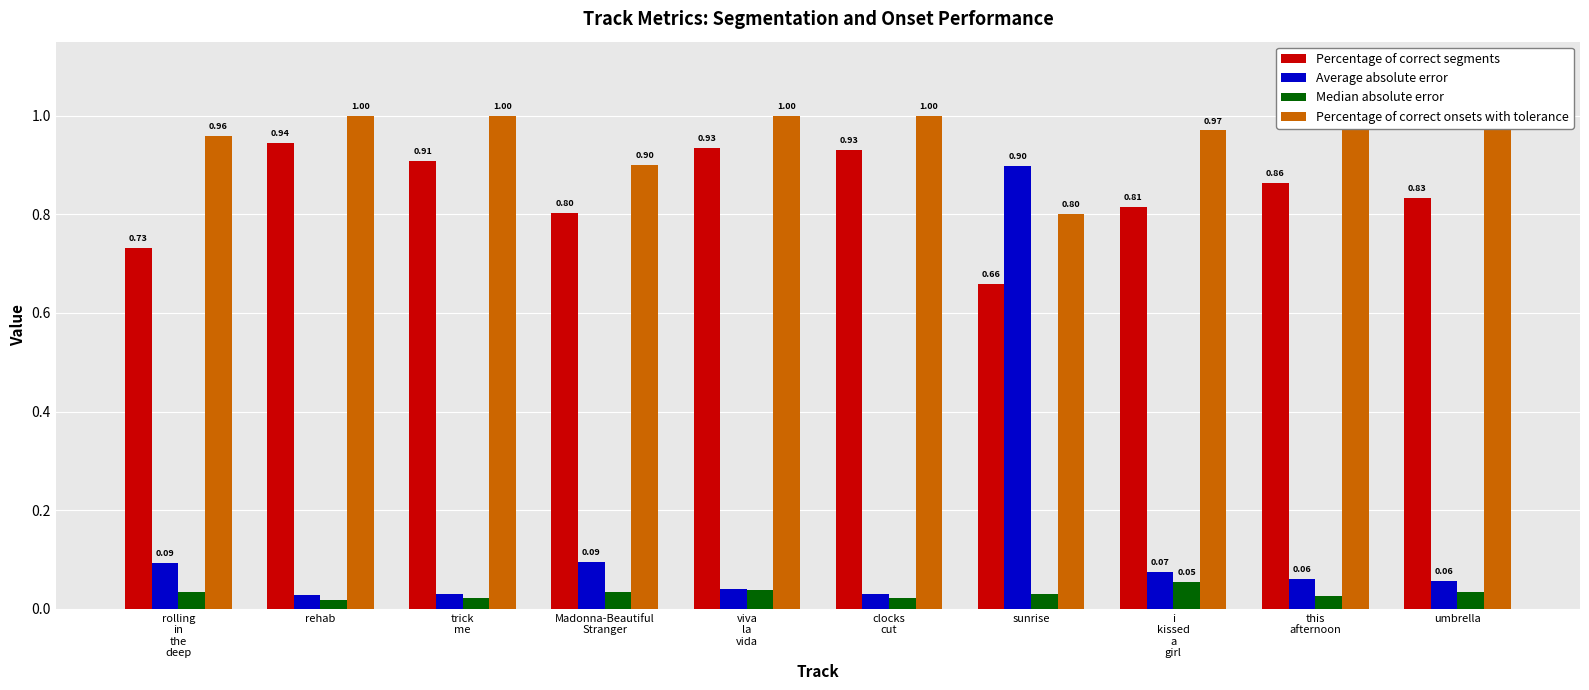

At which label is Percentage of correct segments closest to 0?

sunrise